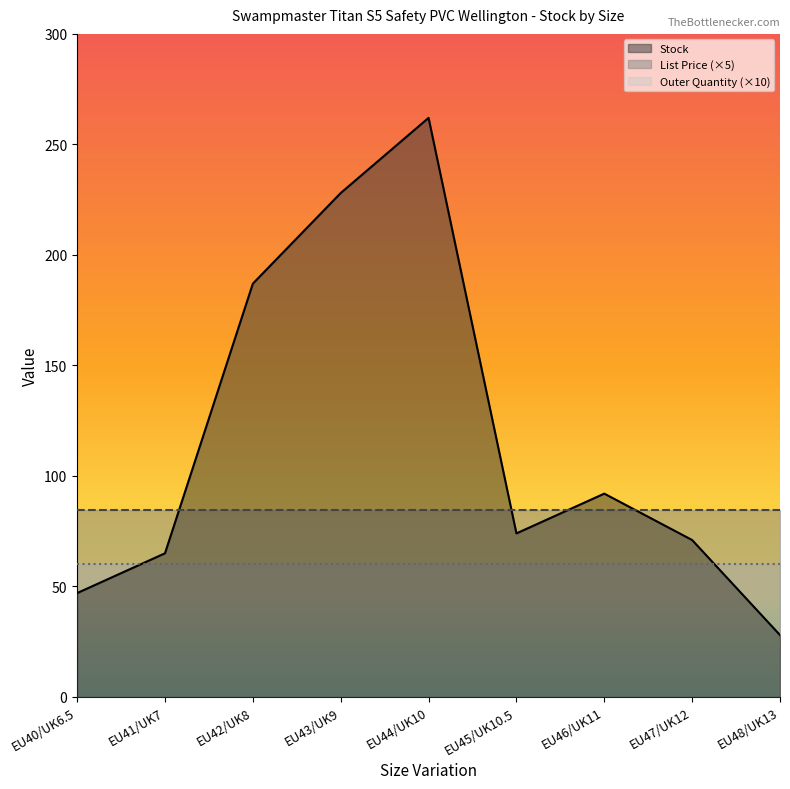

Which series has the widest spread of values?

Stock